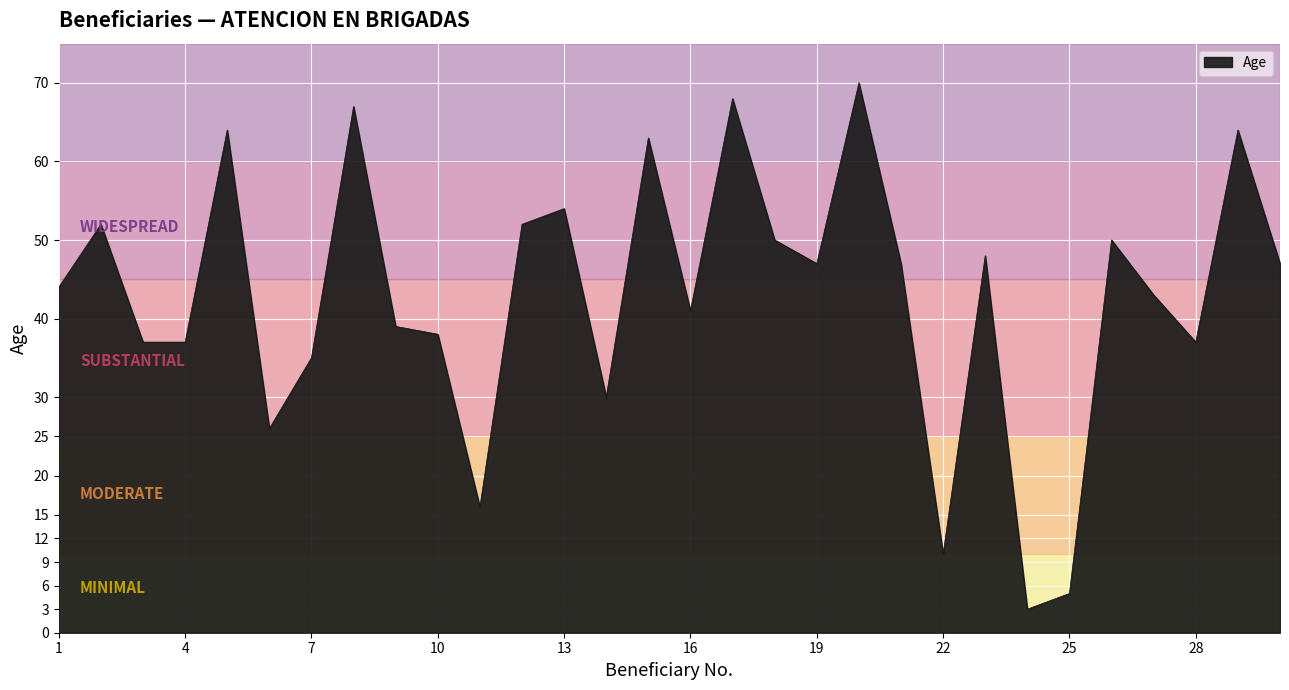

What is the smallest value displayed?

3